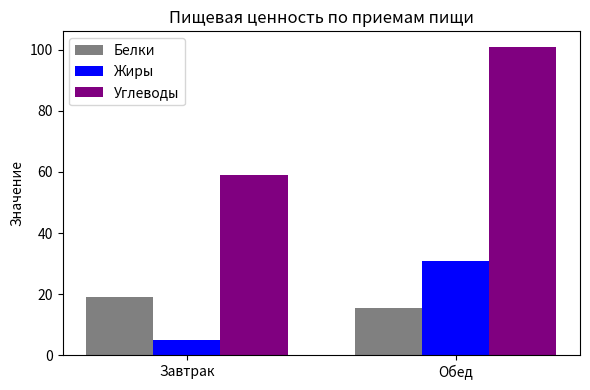

Reading right to left, what are all the values shown in this chart?

Белки: 15.5	18.9
Жиры: 31.0	5.0
Углеводы: 101.0	59.0